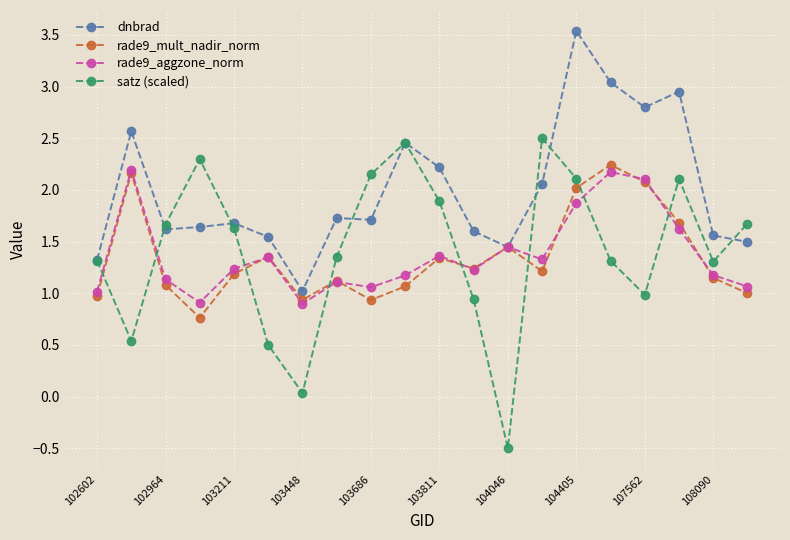

How many interior local valleys does the rade9_mult_nadir_norm series have?

5